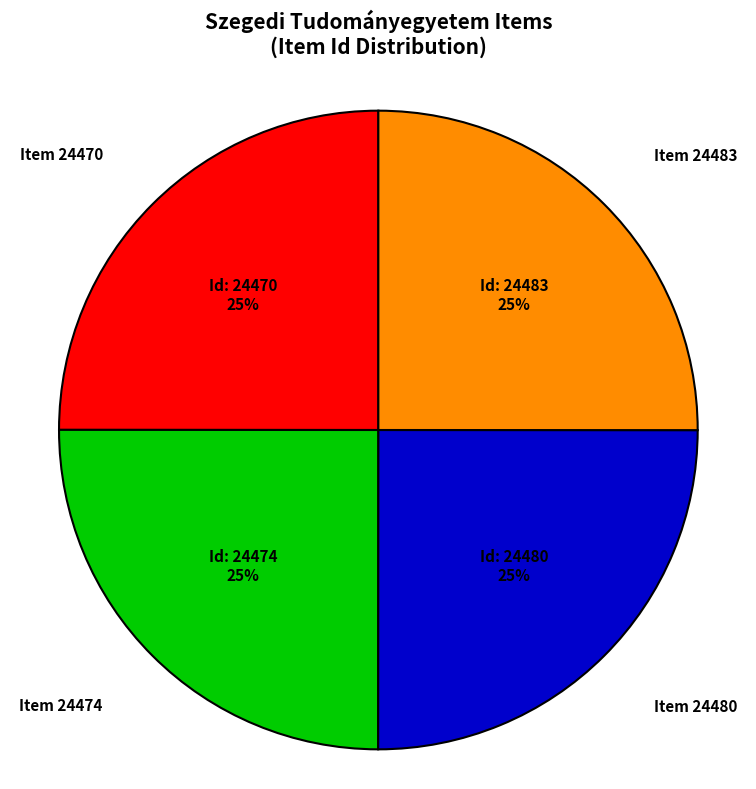

To the nearest percent, what is the average slice percentage?

25%